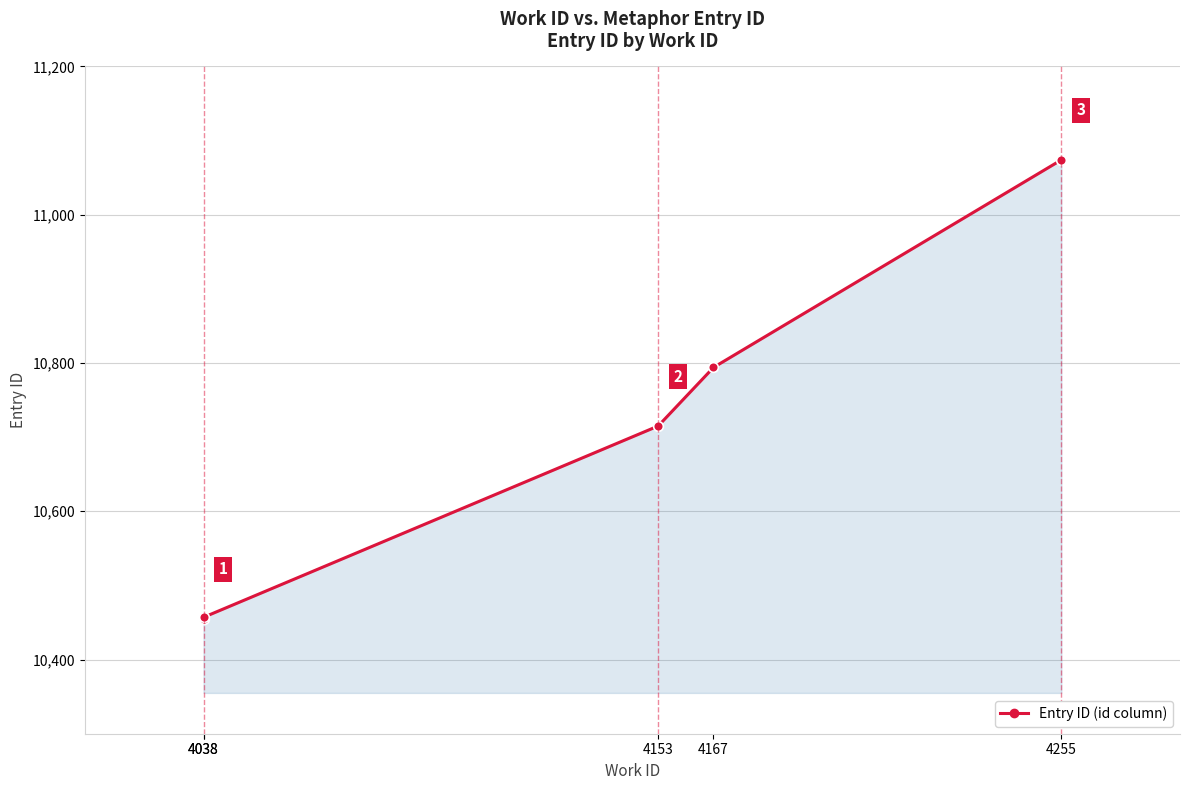

List the labels in order of value, largest first.

4255, 4167, 4153, 4038, 4038